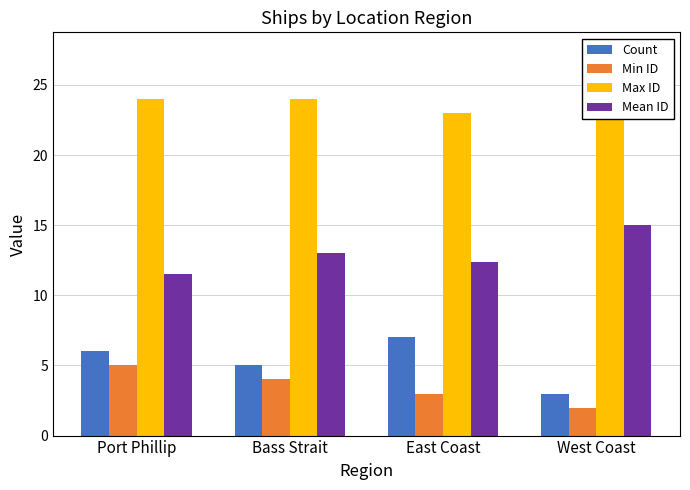

How many values in the Count series exceed 6?

1